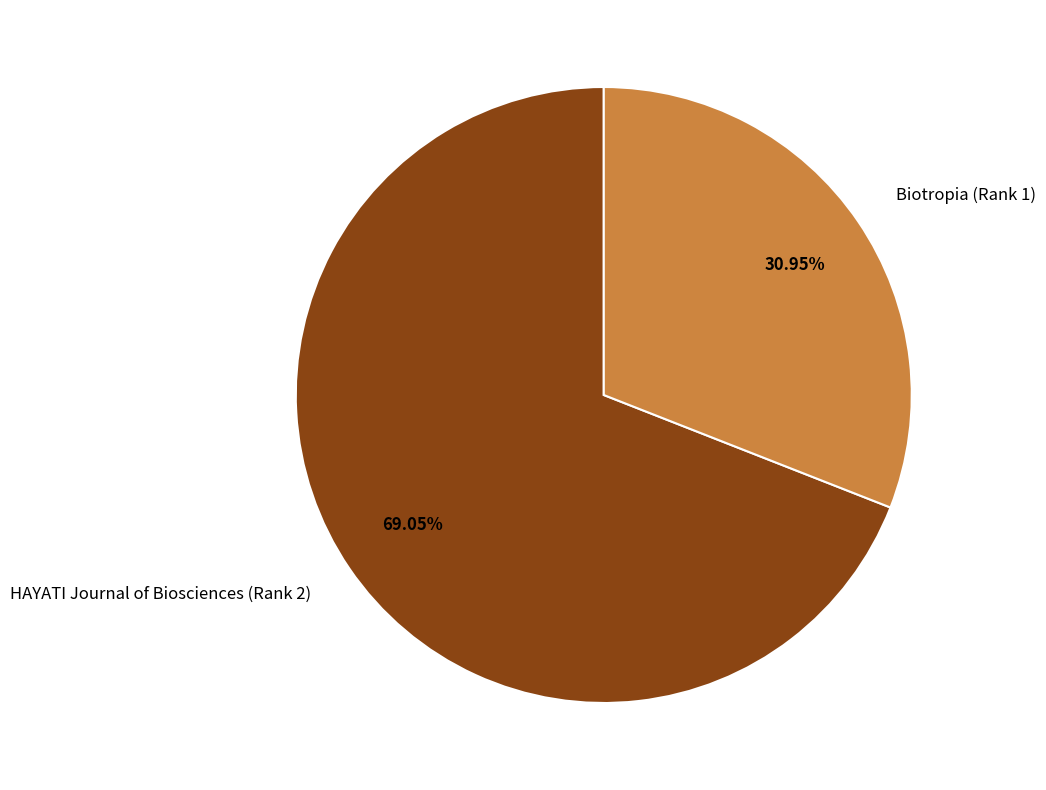

Rank the categories by value from highest to lowest.

HAYATI Journal of Biosciences (Rank 2), Biotropia (Rank 1)